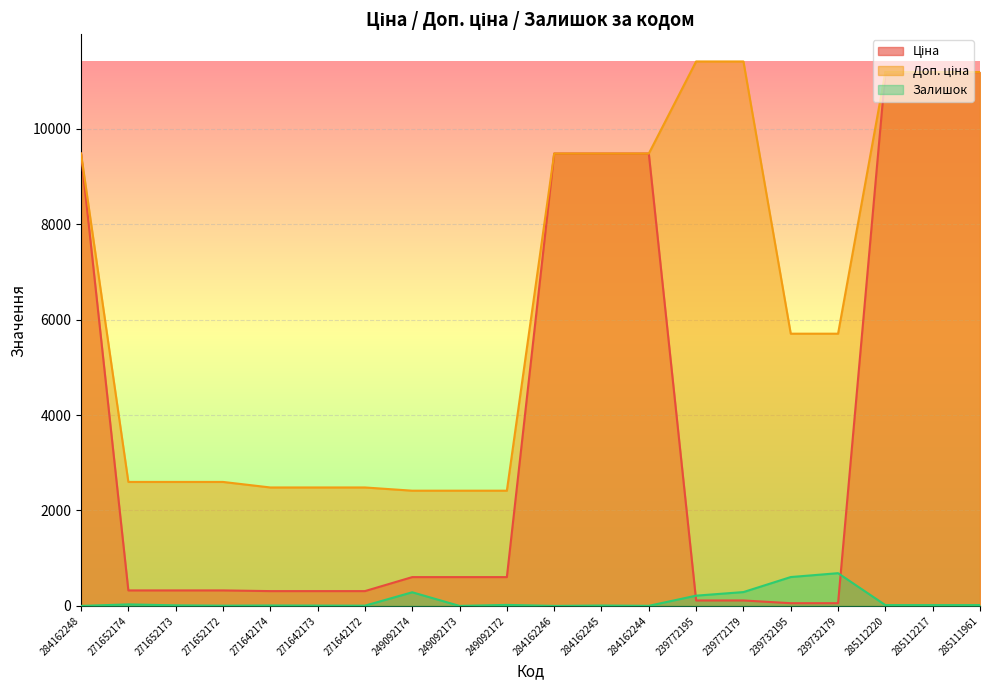

Where does the Ціна series first go above 603?

284162248